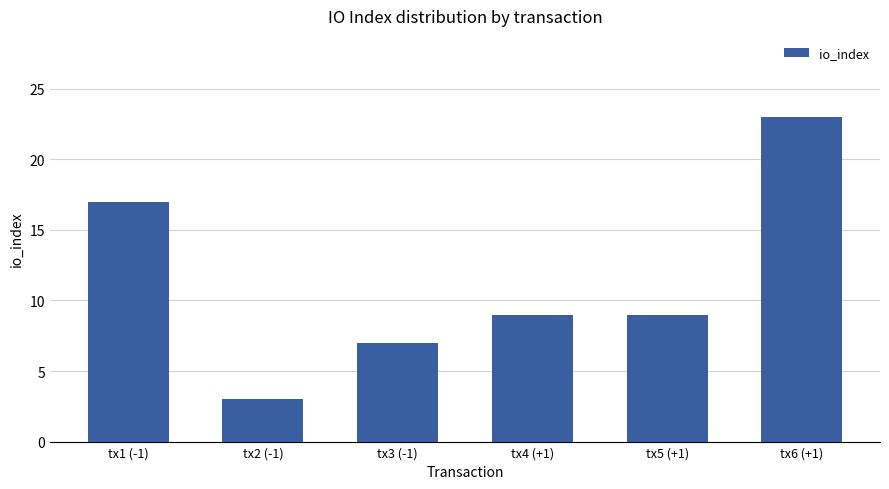

What is the change in value from tx1 (-1) to tx2 (-1)?

-14